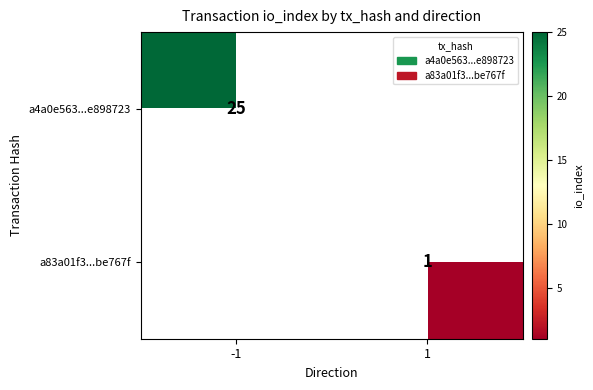

At which category does the chart reach its peak across all series?

-1